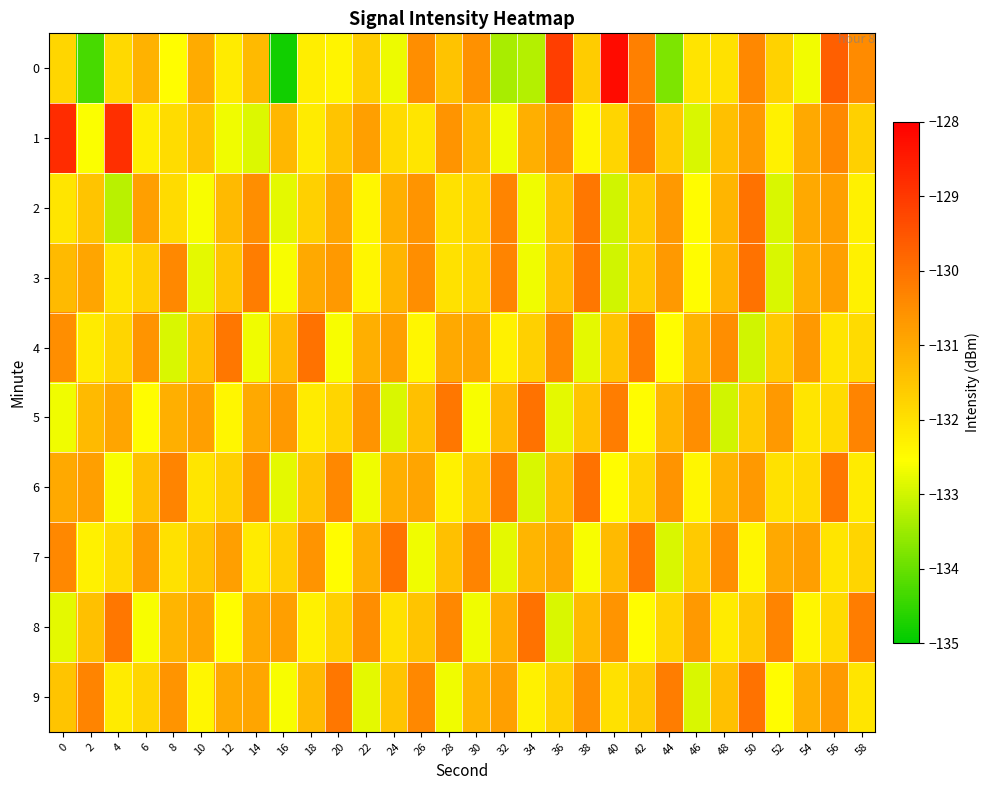

Between 8 and 42, which series saw the biggest shift?

4